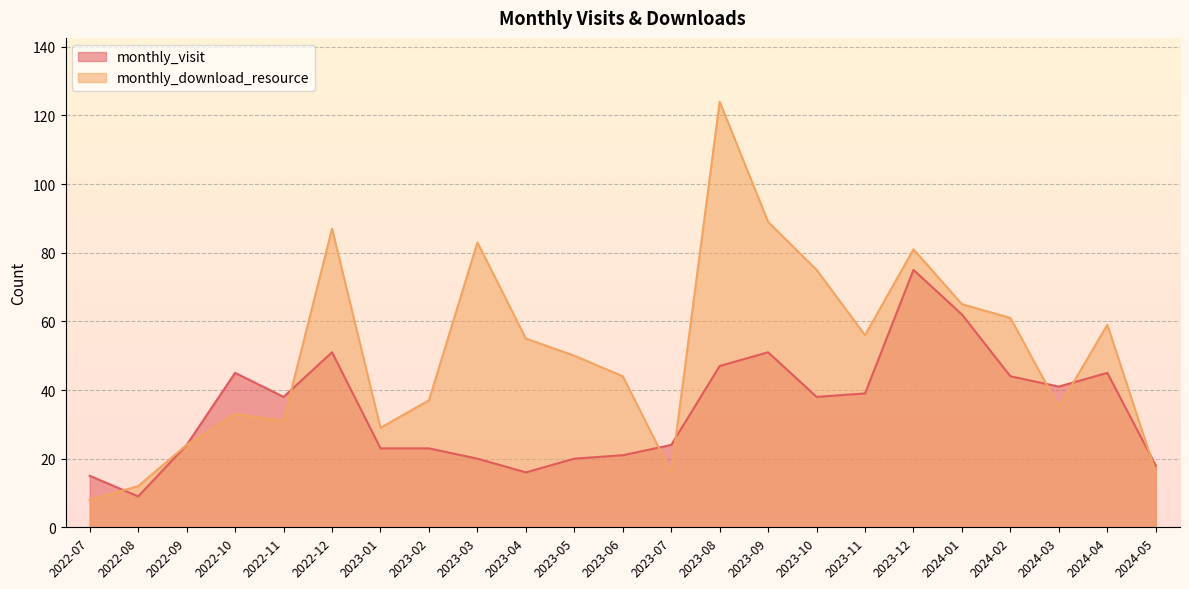

Which category has the lowest value in the monthly_download_resource series?

2022-07